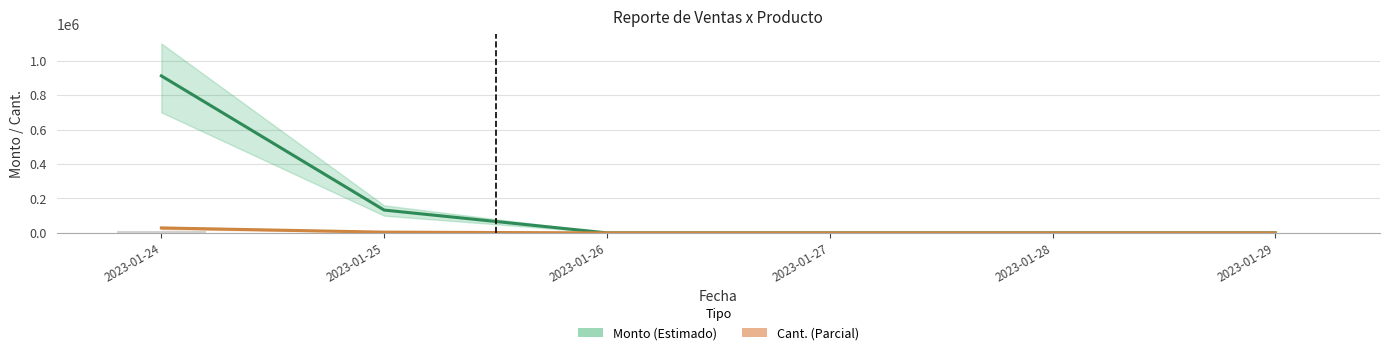

What is the difference between the maximum and second lowest values in the Monto (Estimado) series?

911965